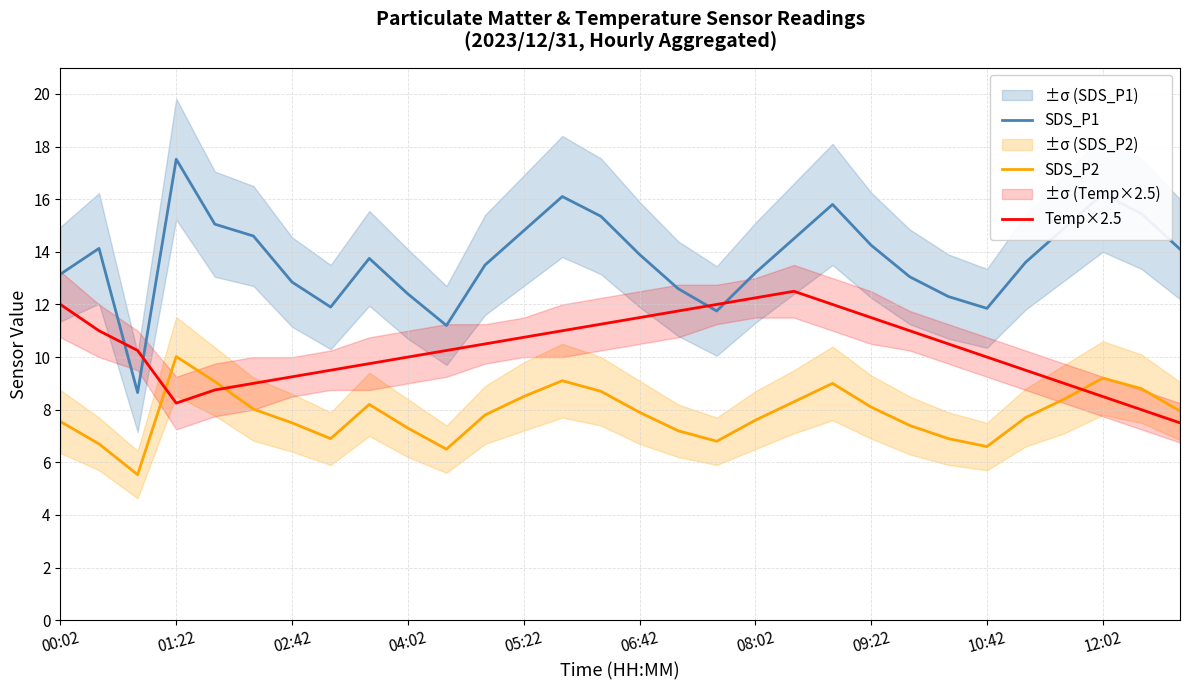

What is the maximum value shown in the chart?

17.5